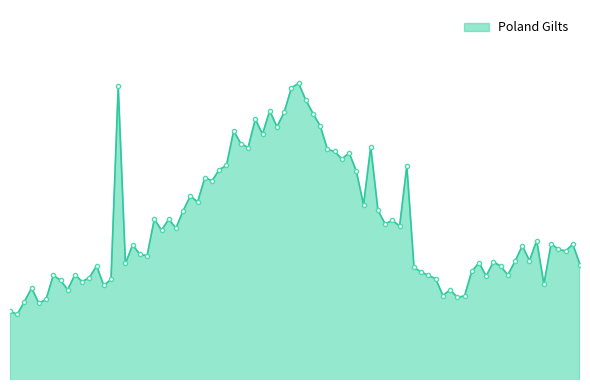

True or false: there are more than 1 points higher than both neighbors.

True